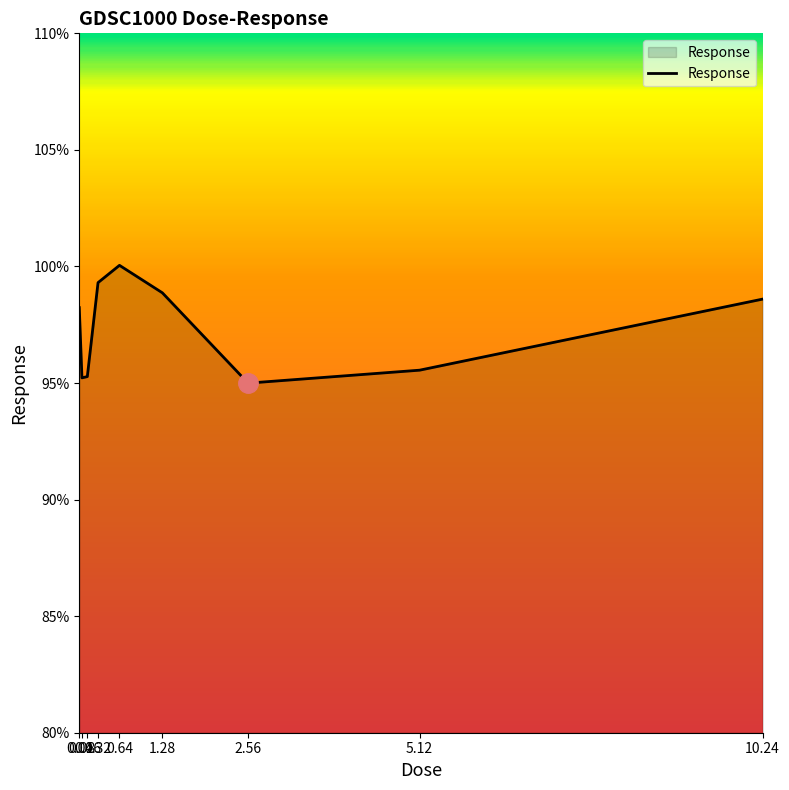

True or false: the data has more than 2 interior local peaks.

False